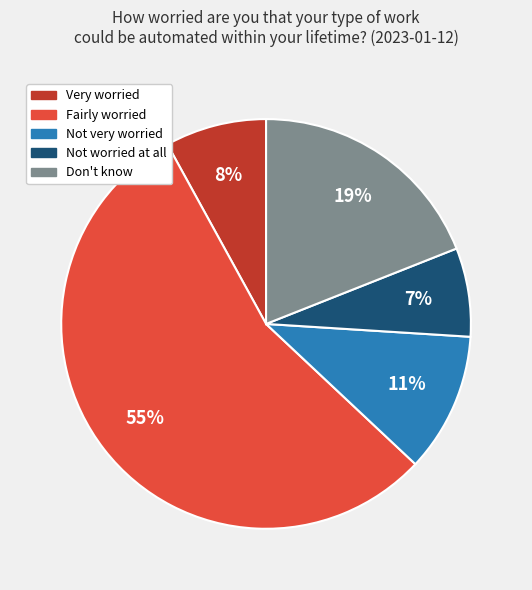

Is Not very worried the majority of the pie?

No